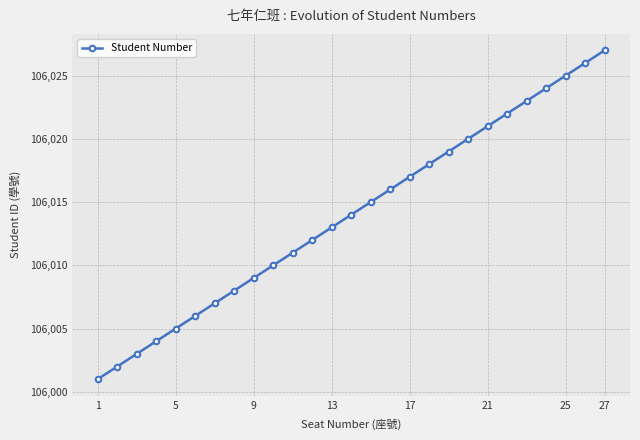

Count the number of categories in the chart.

27